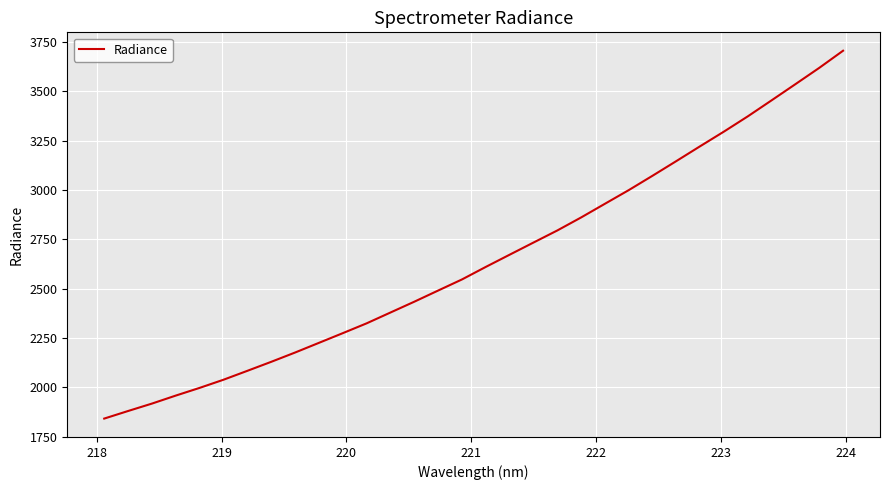

What is the difference between the maximum and minimum values?

1862.2